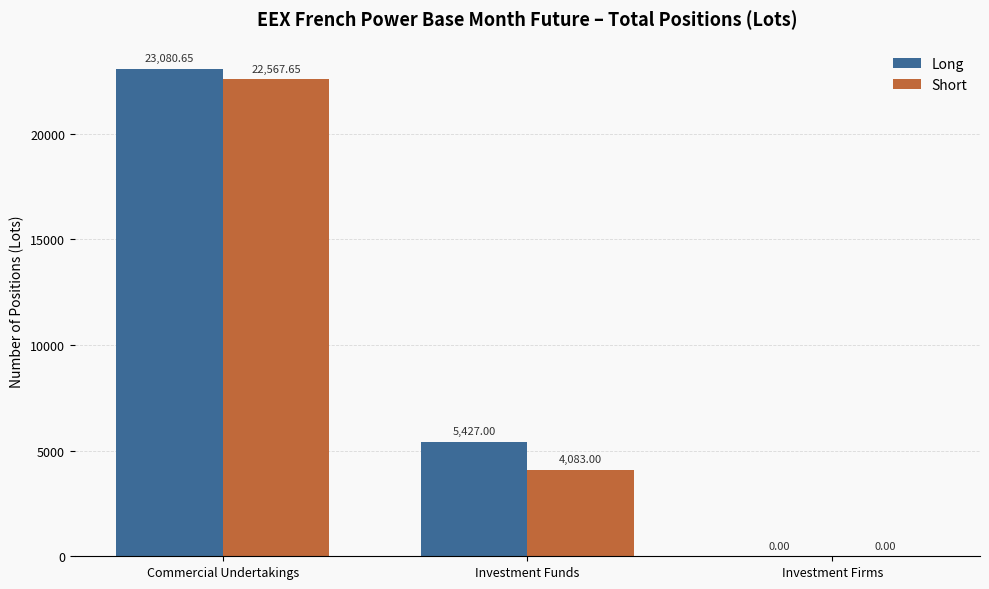

Are the bars grouped side by side (vs. stacked)?

Yes